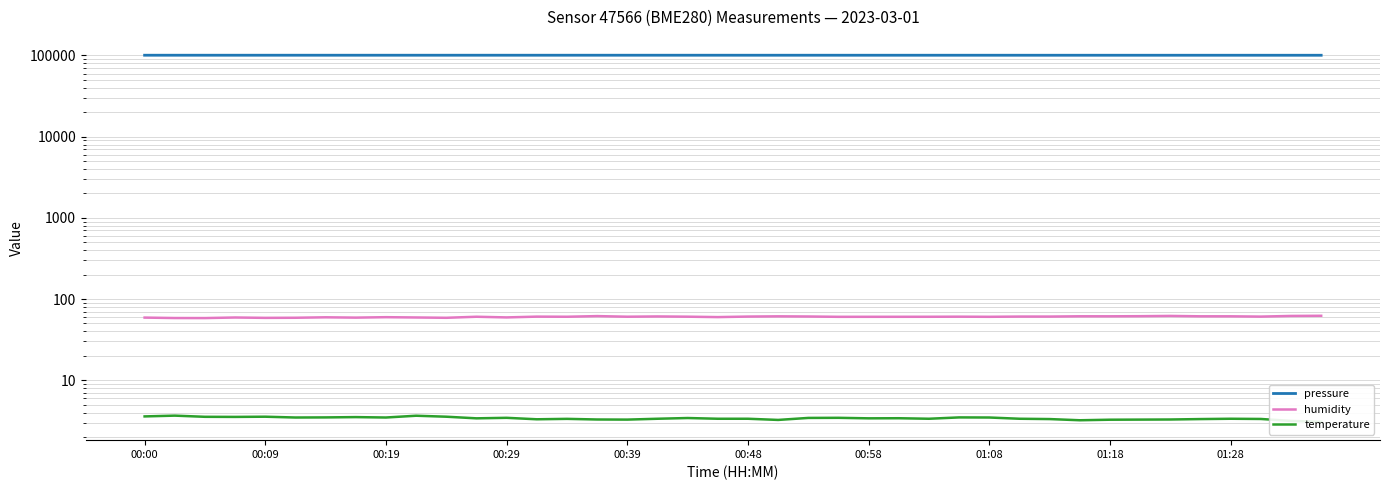

Which series has the widest spread of values?

pressure